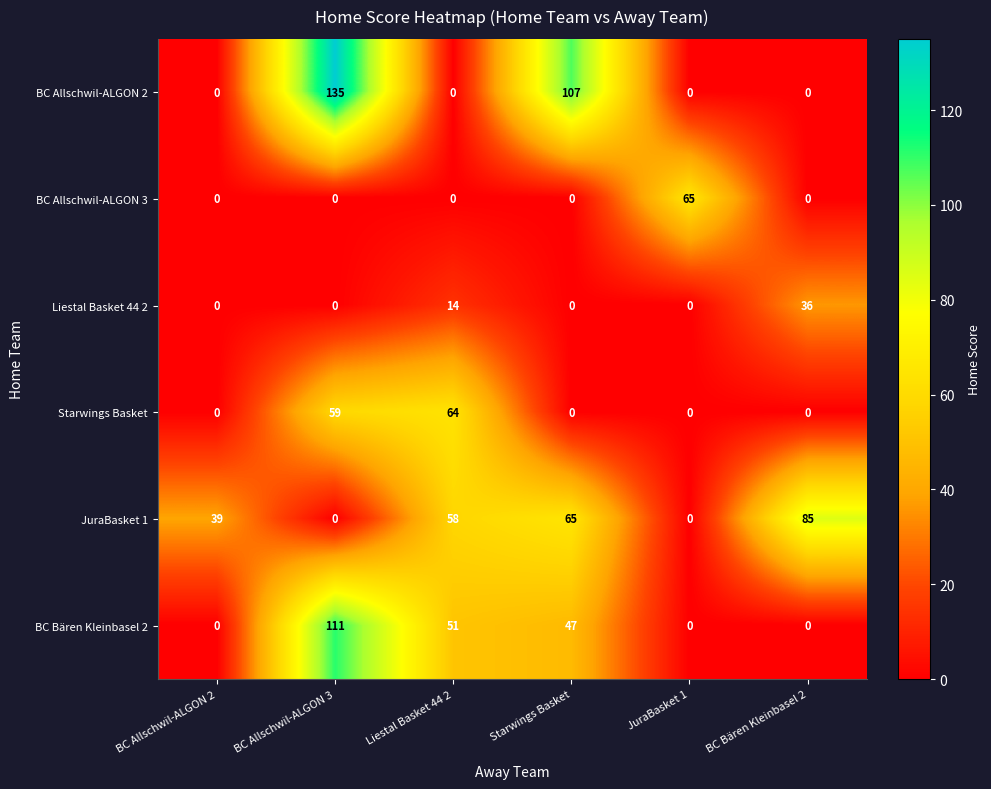

At which category is the sum across all series the highest?

BC Allschwil-ALGON 3